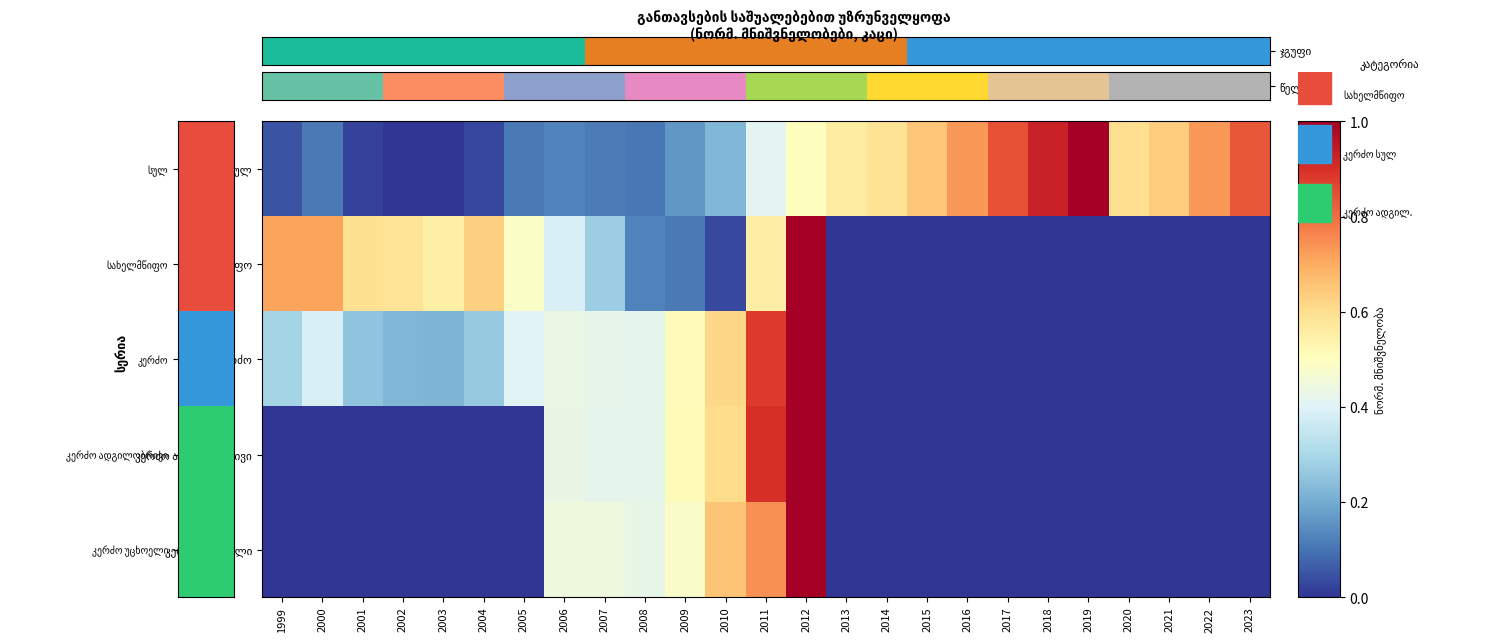

What is the total value across all series at 2002?

0.8